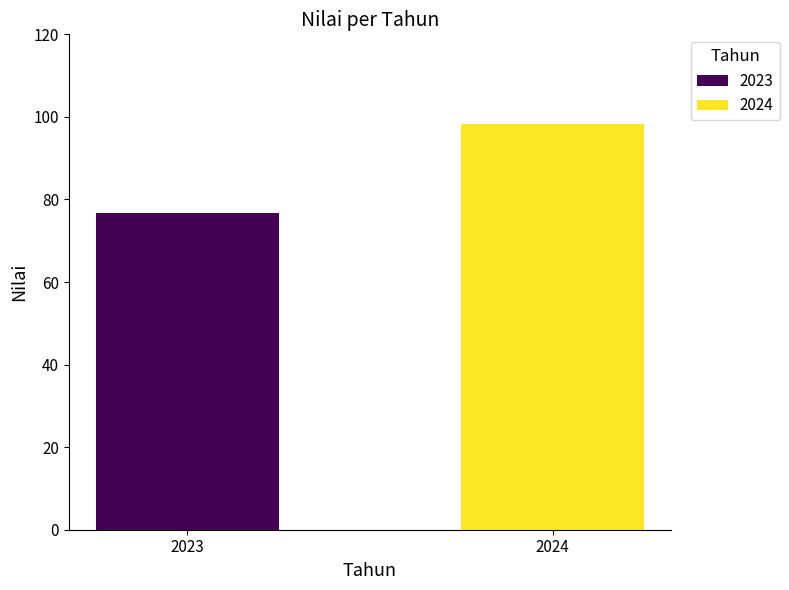

Reading left to right, list all the values displayed in this chart.

76.7	98.3